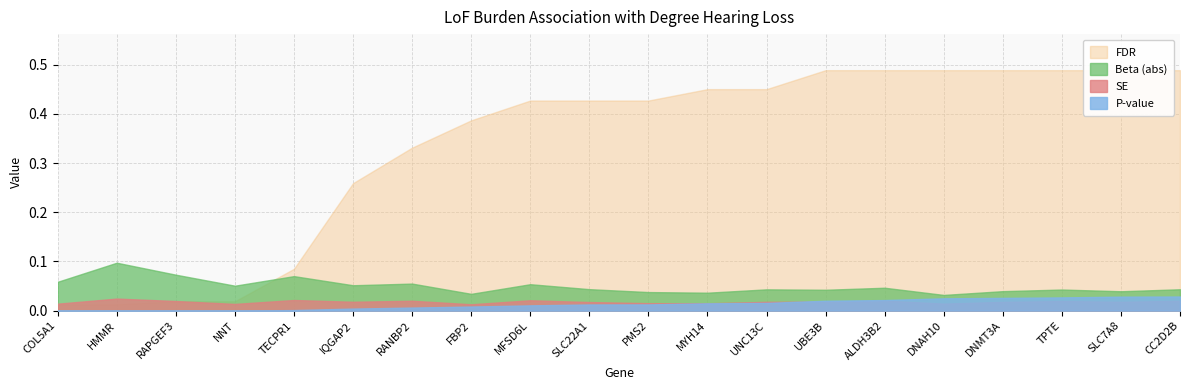

What is the label of the 17th point from the left?

DNMT3A